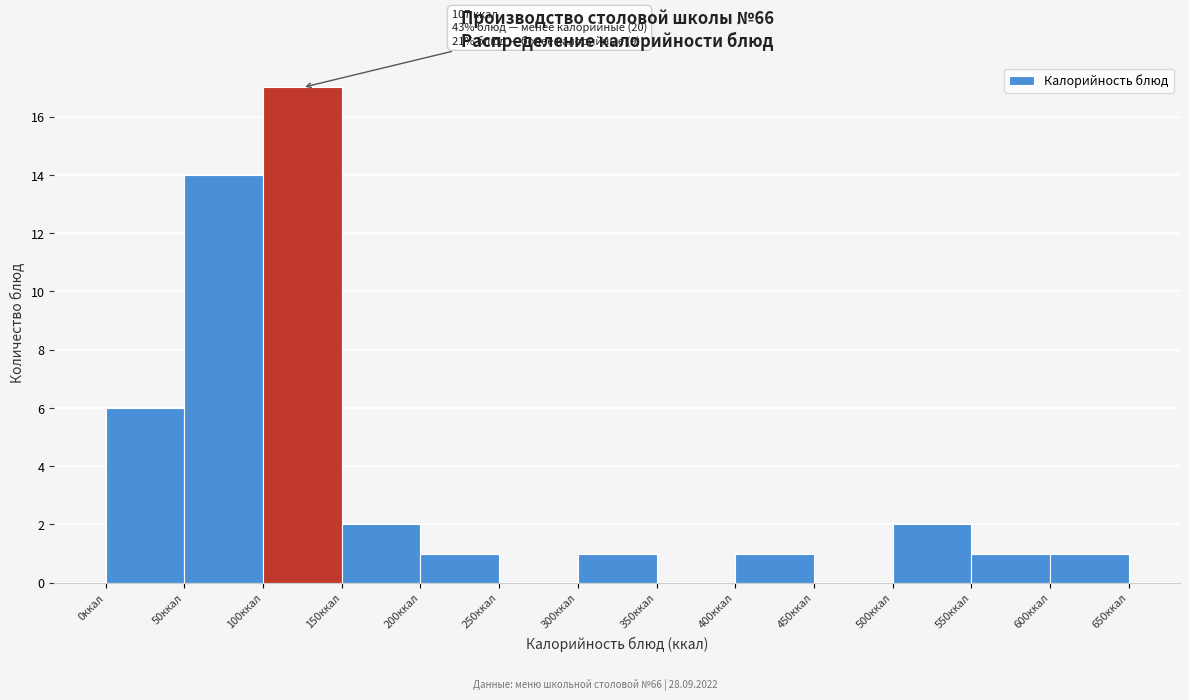

Over which range of the x-axis is the bar tallest?

100 to 150